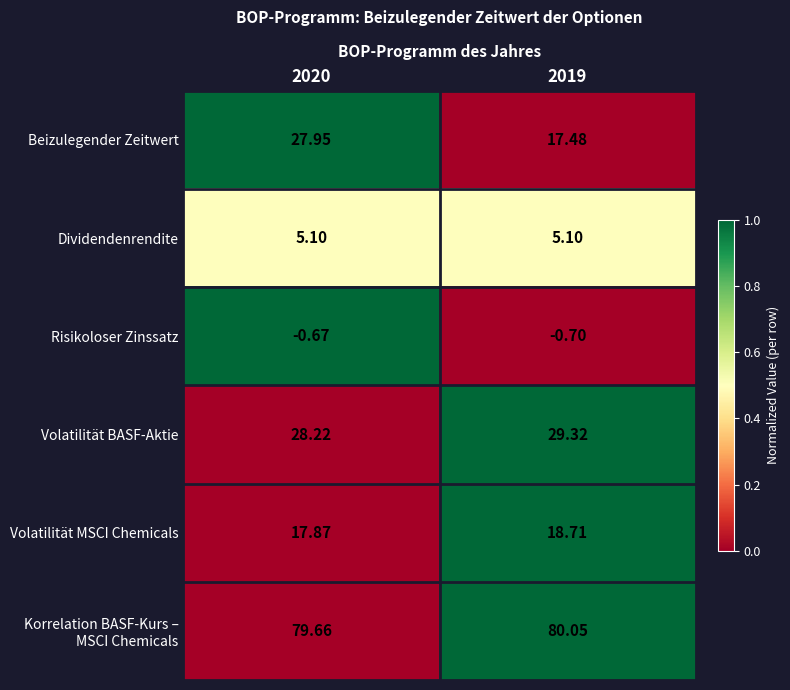

Which series has the largest range (max minus min)?

Beizulegender Zeitwert